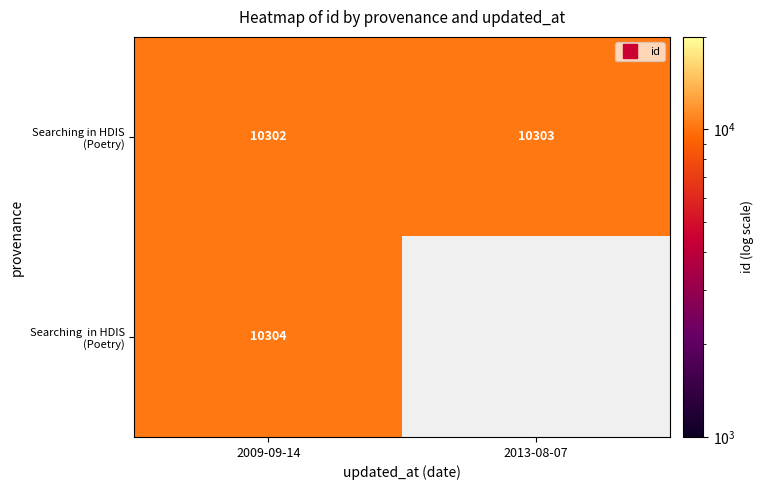

What is the spread (max minus min) of values at 2009-09-14?

2.0